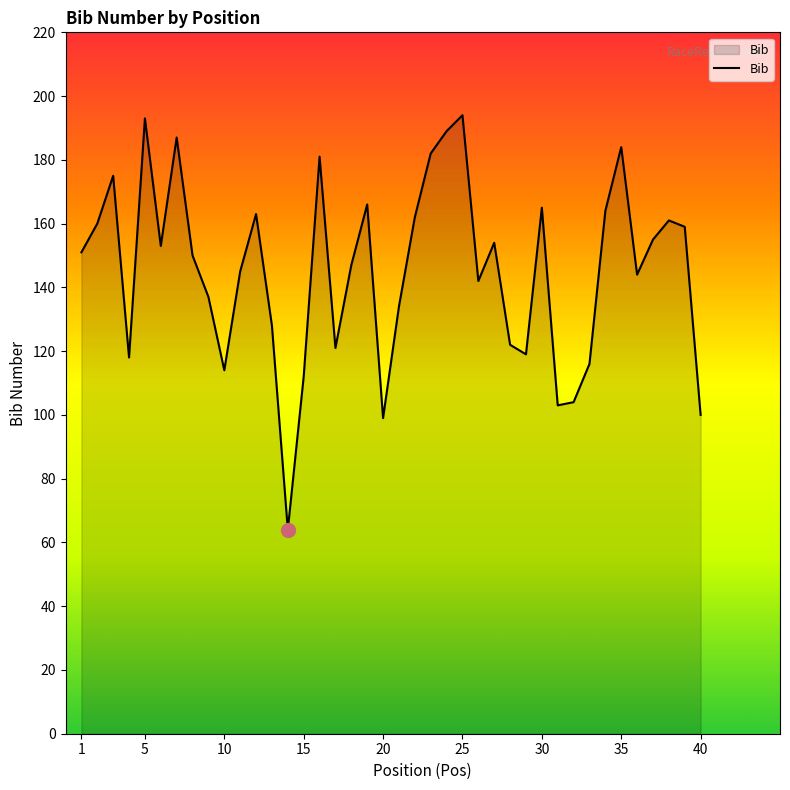

What is the minimum value shown in the chart?

64